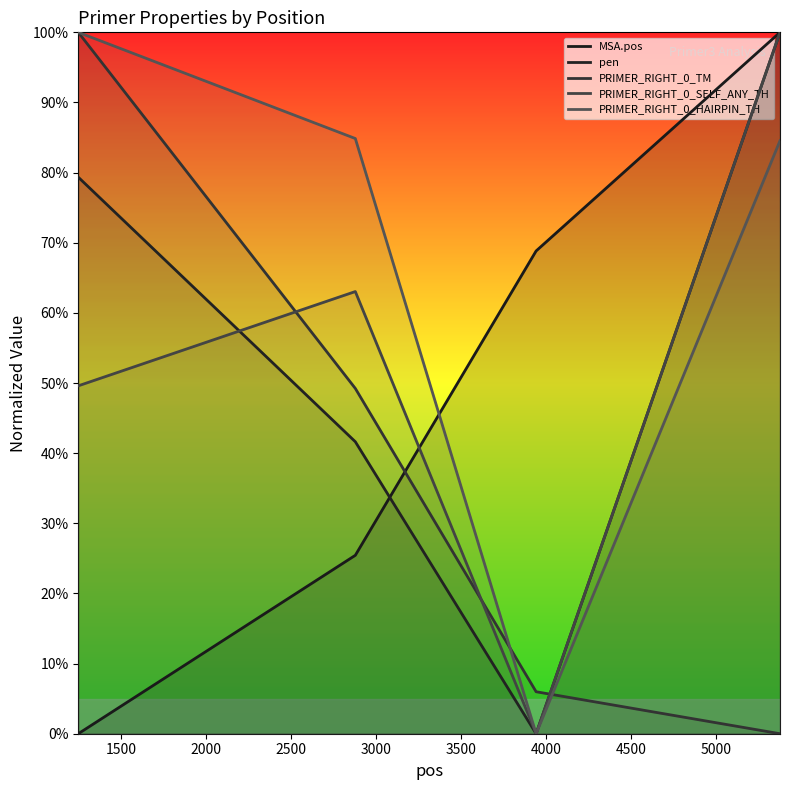

How many lines are shown in the chart?

5